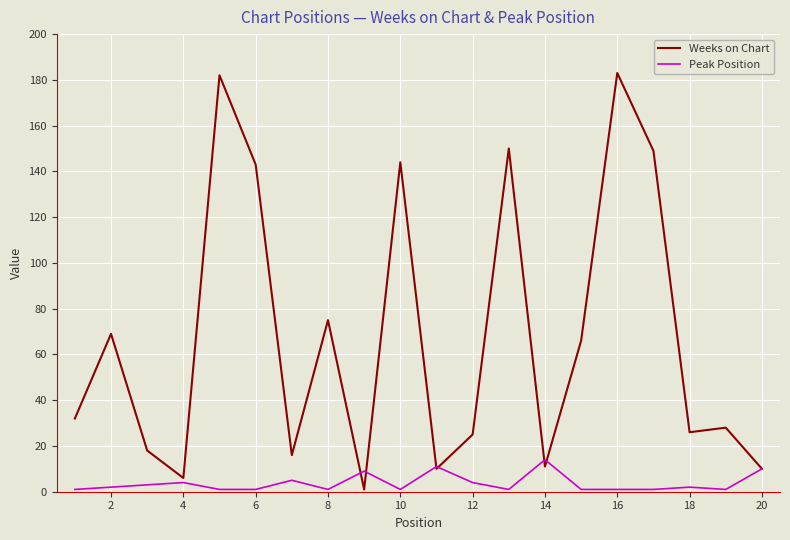

Which series has the largest range (max minus min)?

Weeks on Chart